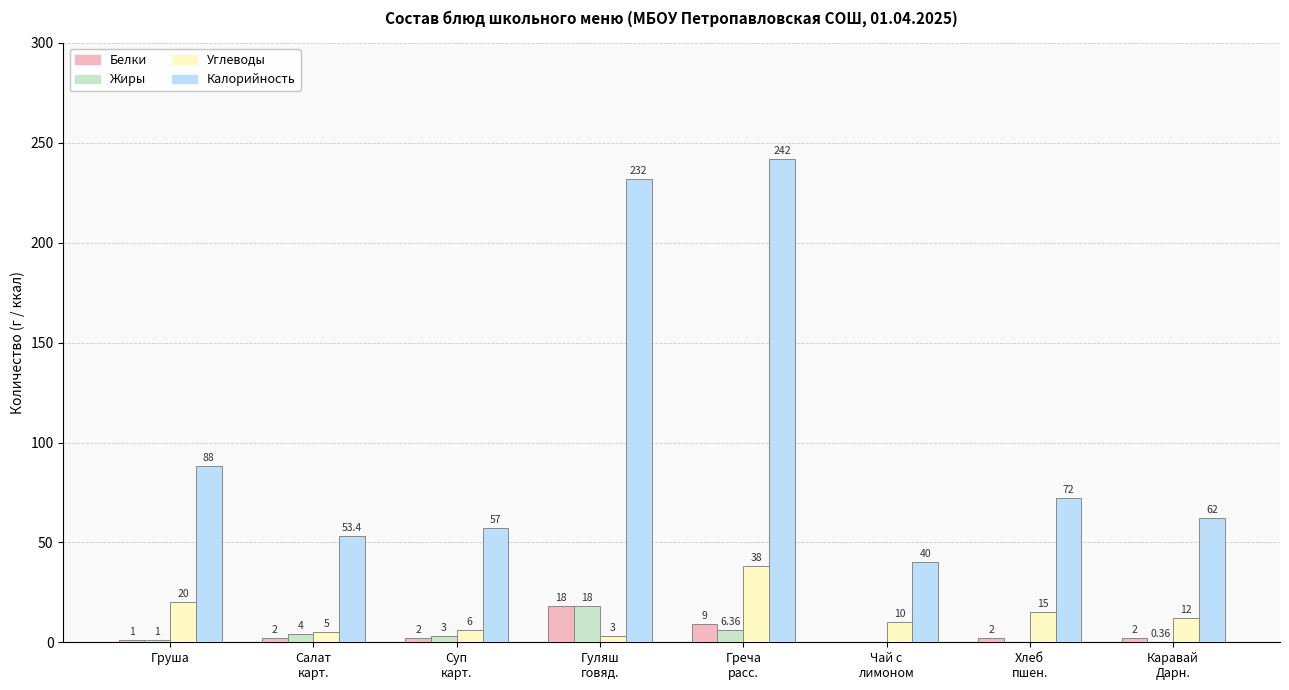

What is the sum of all Белки values?

36.0